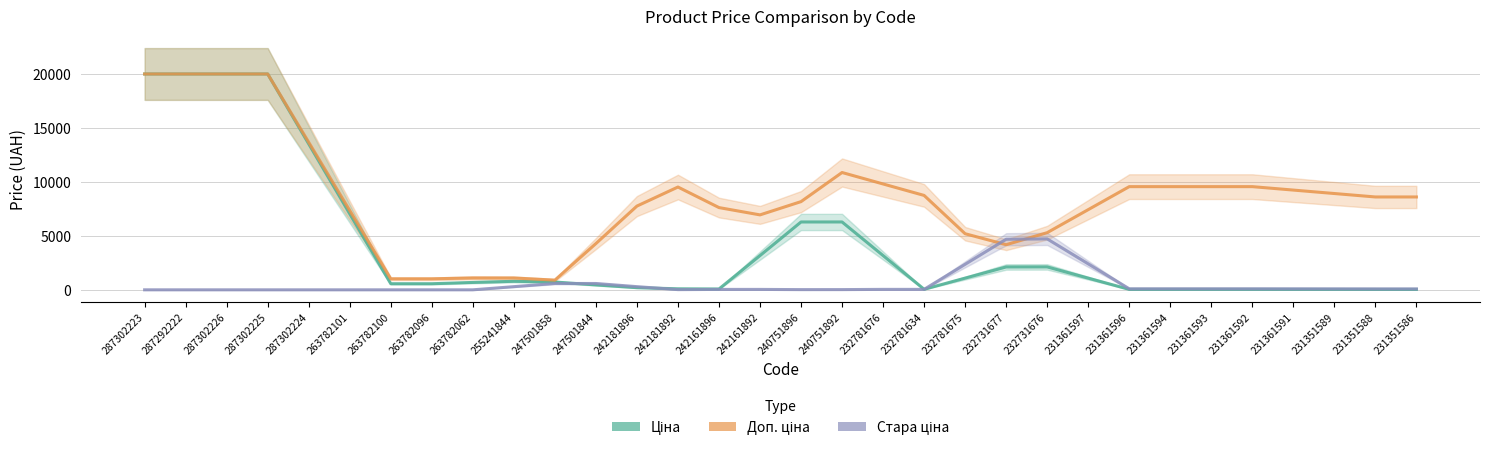

At which category is the sum across all series the highest?

287302223